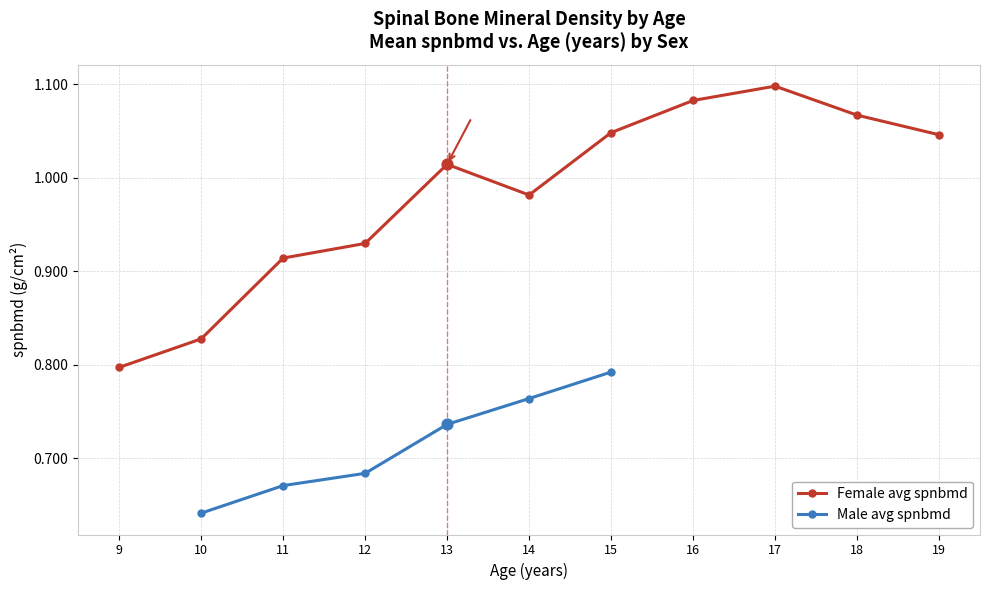

Is the value of Female avg spnbmd at 9 greater than the value of Male avg spnbmd at 11?

Yes